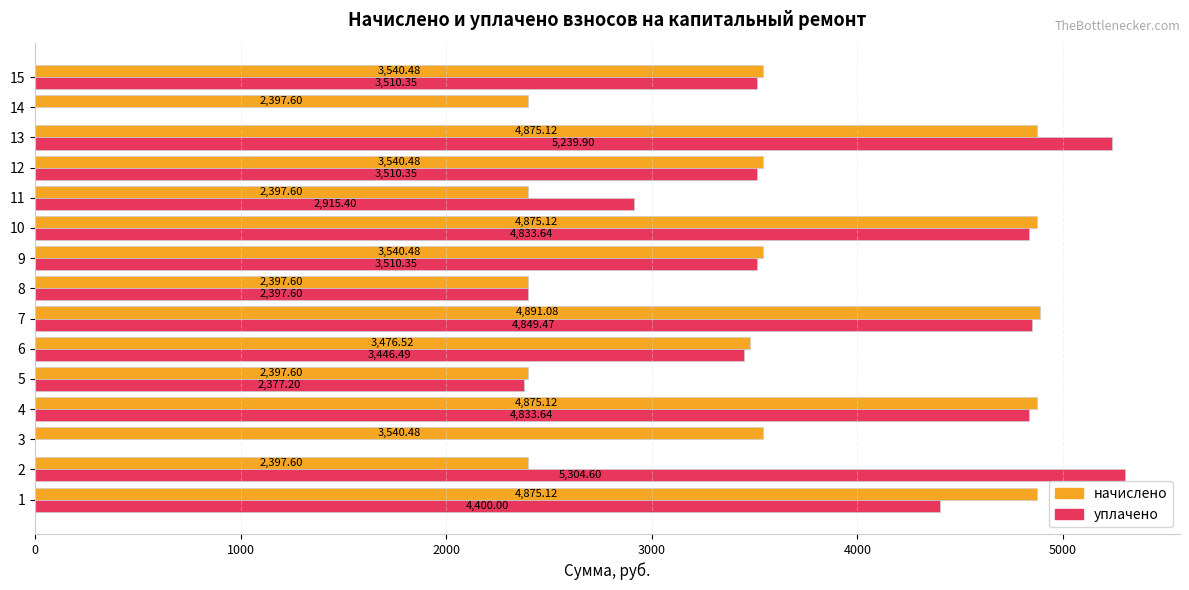

What is the greatest value displayed?

5304.6